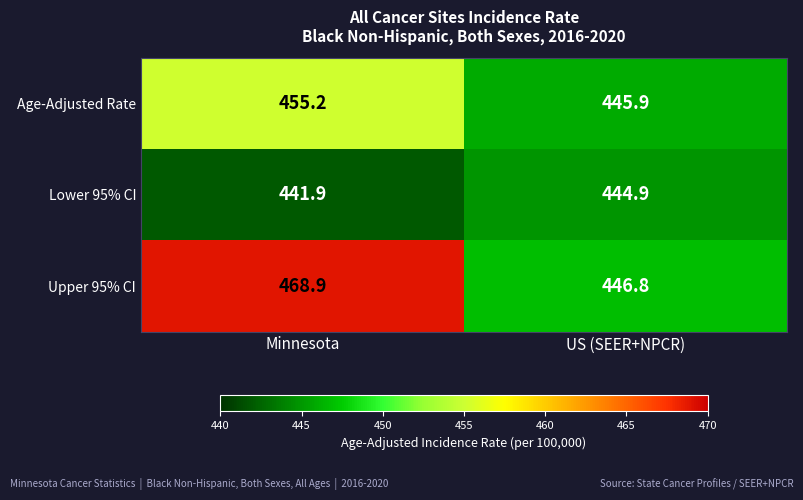

At which label does Lower 95% CI first exceed 444?

US (SEER+NPCR)